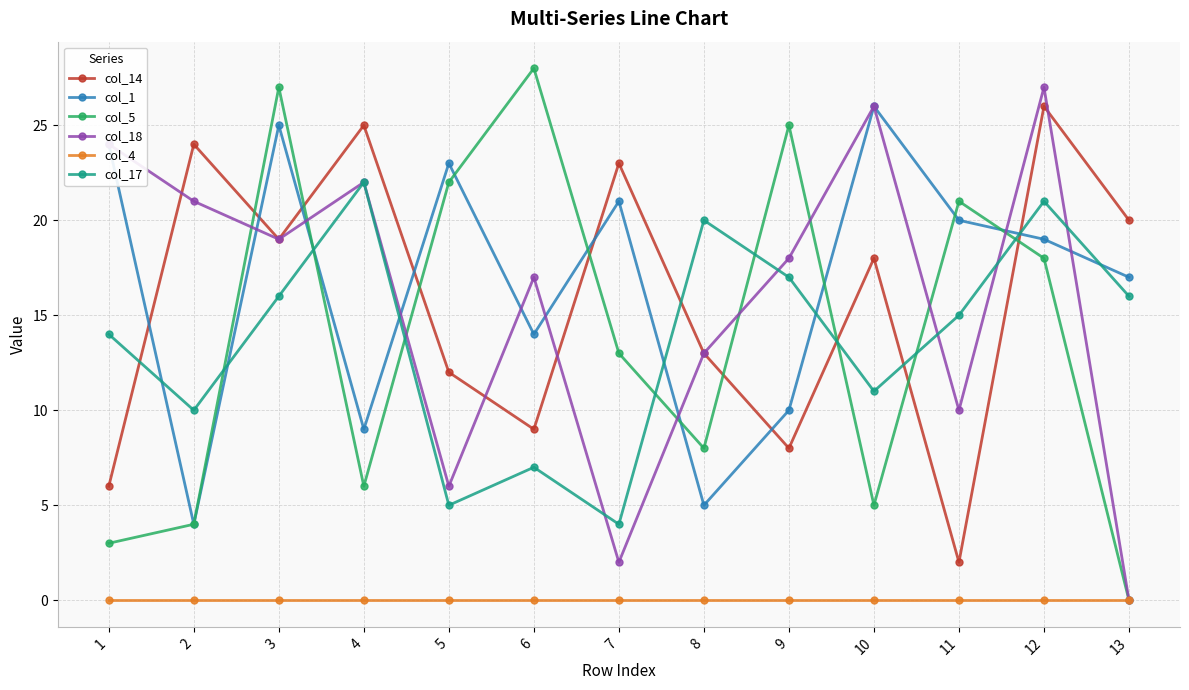

How many lines are shown in the chart?

6